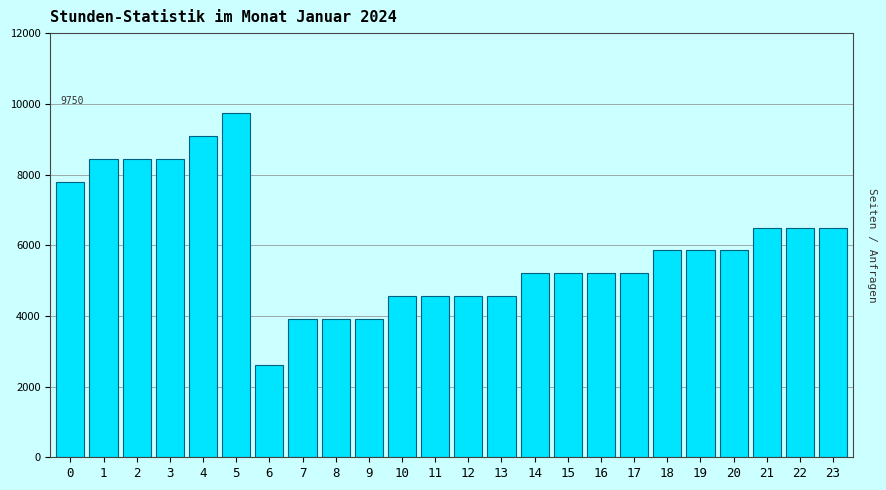

Reading right to left, what are all the values shown in this chart?

23=6500	22=6500	21=6500	20=5850	19=5850	18=5850	17=5200	16=5200	15=5200	14=5200	13=4550	12=4550	11=4550	10=4550	9=3900	8=3900	7=3900	6=2600	5=9750	4=9100	3=8450	2=8450	1=8450	0=7800